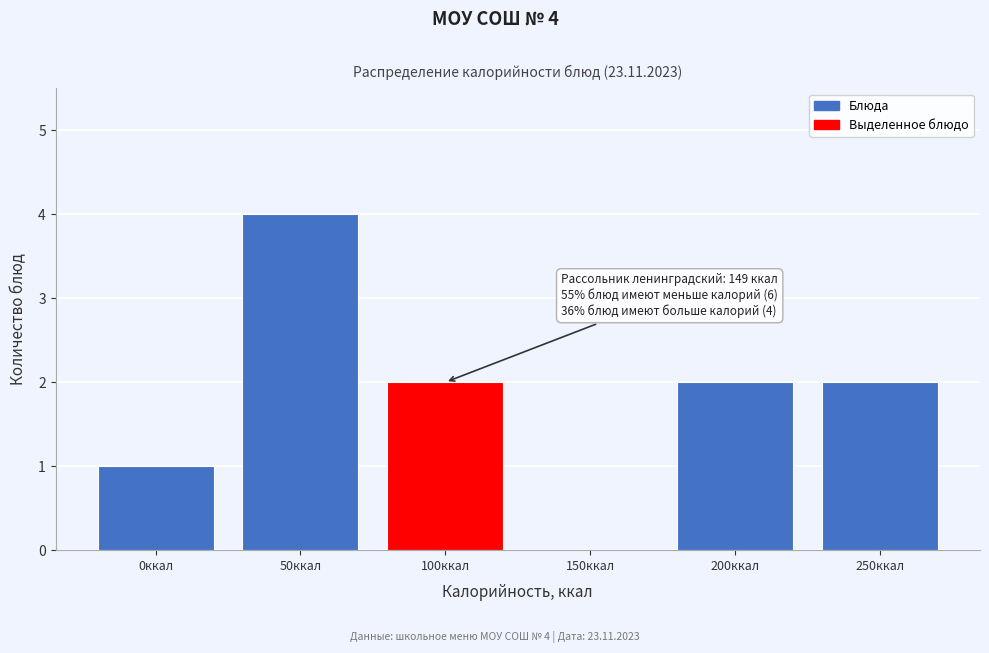

Reading right to left, extract all data points from this chart.

250ккал=2	200ккал=2	150ккал=0	100ккал=2	50ккал=4	0ккал=1